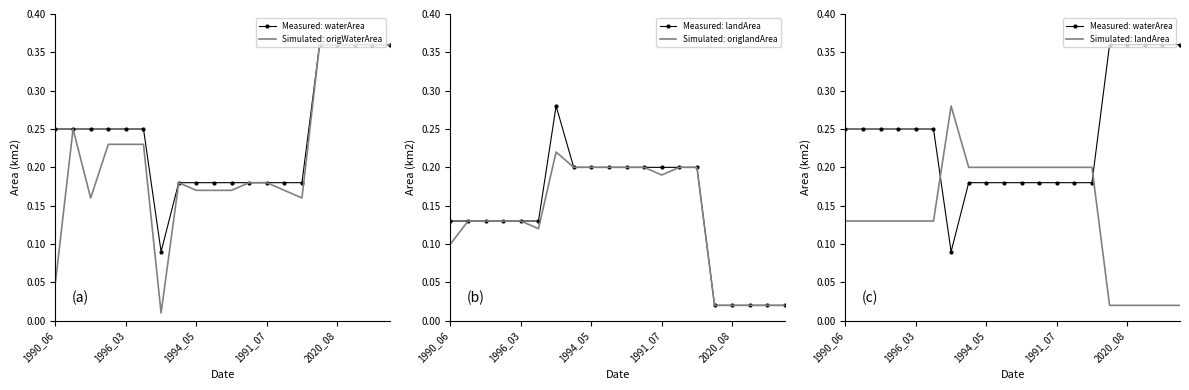

The Simulated: origWaterArea series shows 0.0 at 6. True or false?

False